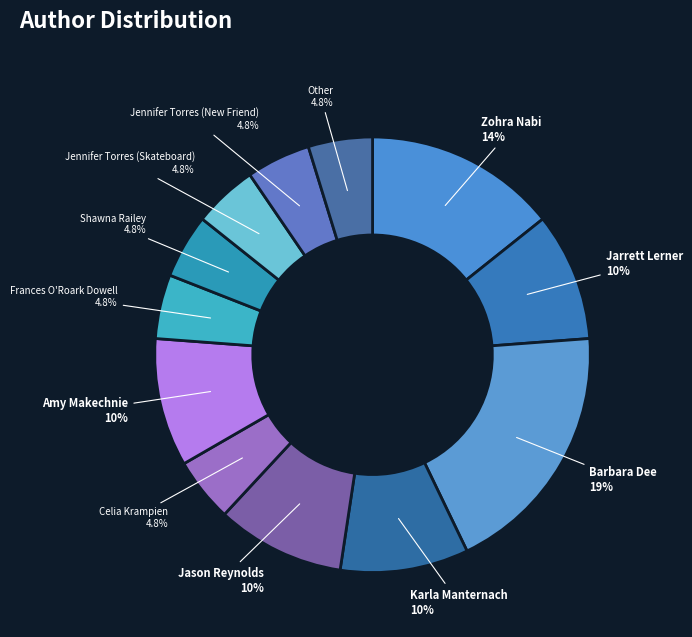

How many segments does this pie chart have?

12